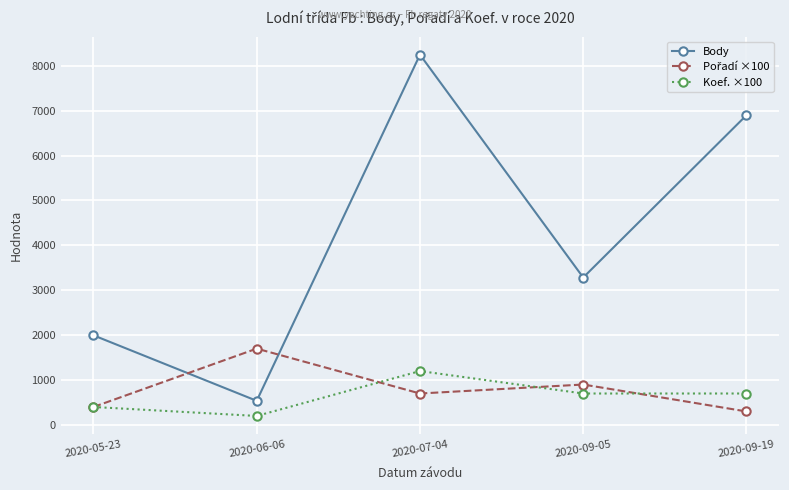

What is the label of the 2nd point from the right?

2020-09-05